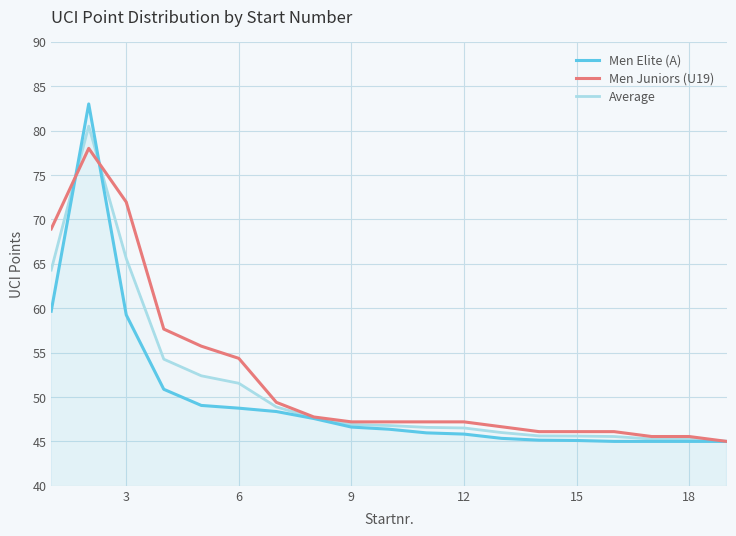

What are all the series names shown in the legend?

Men Elite (A), Men Juniors (U19), Average